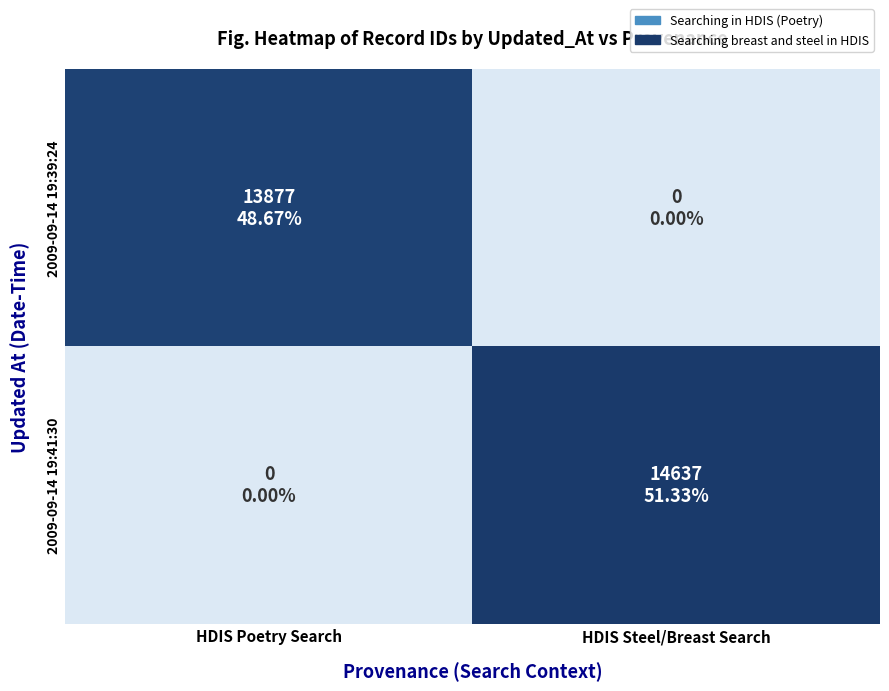

What is the total value across all series at HDIS Steel/Breast Search?

14637